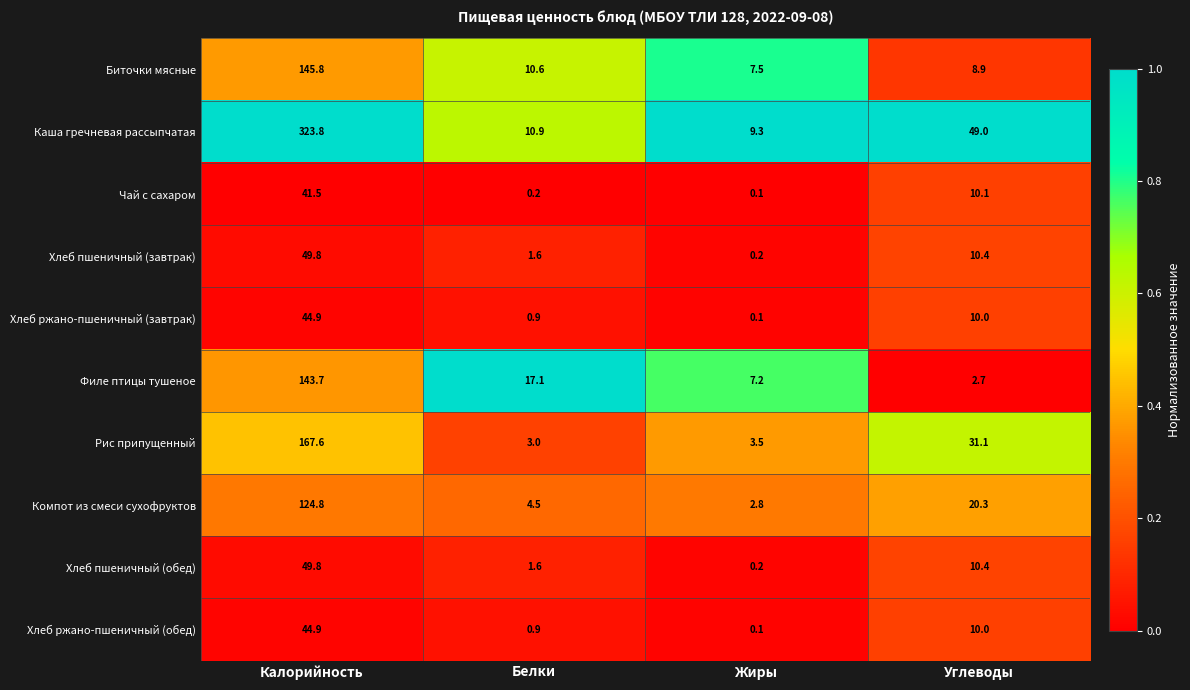

What is the approximate value of Хлеб ржано-пшеничный (обед) at Углеводы?

10.0